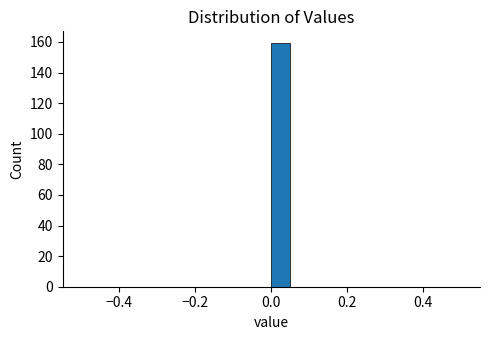

Read against the x-axis, roughly where is the centre of the tallest bar?

0.02